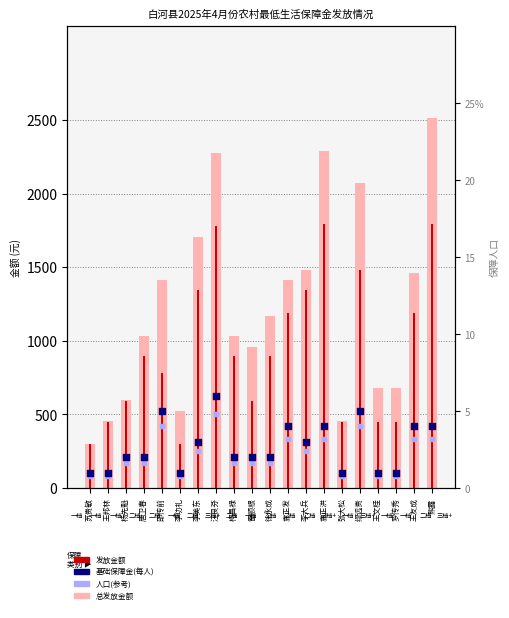

Which series has the widest spread of Y values?

发放金额(元)